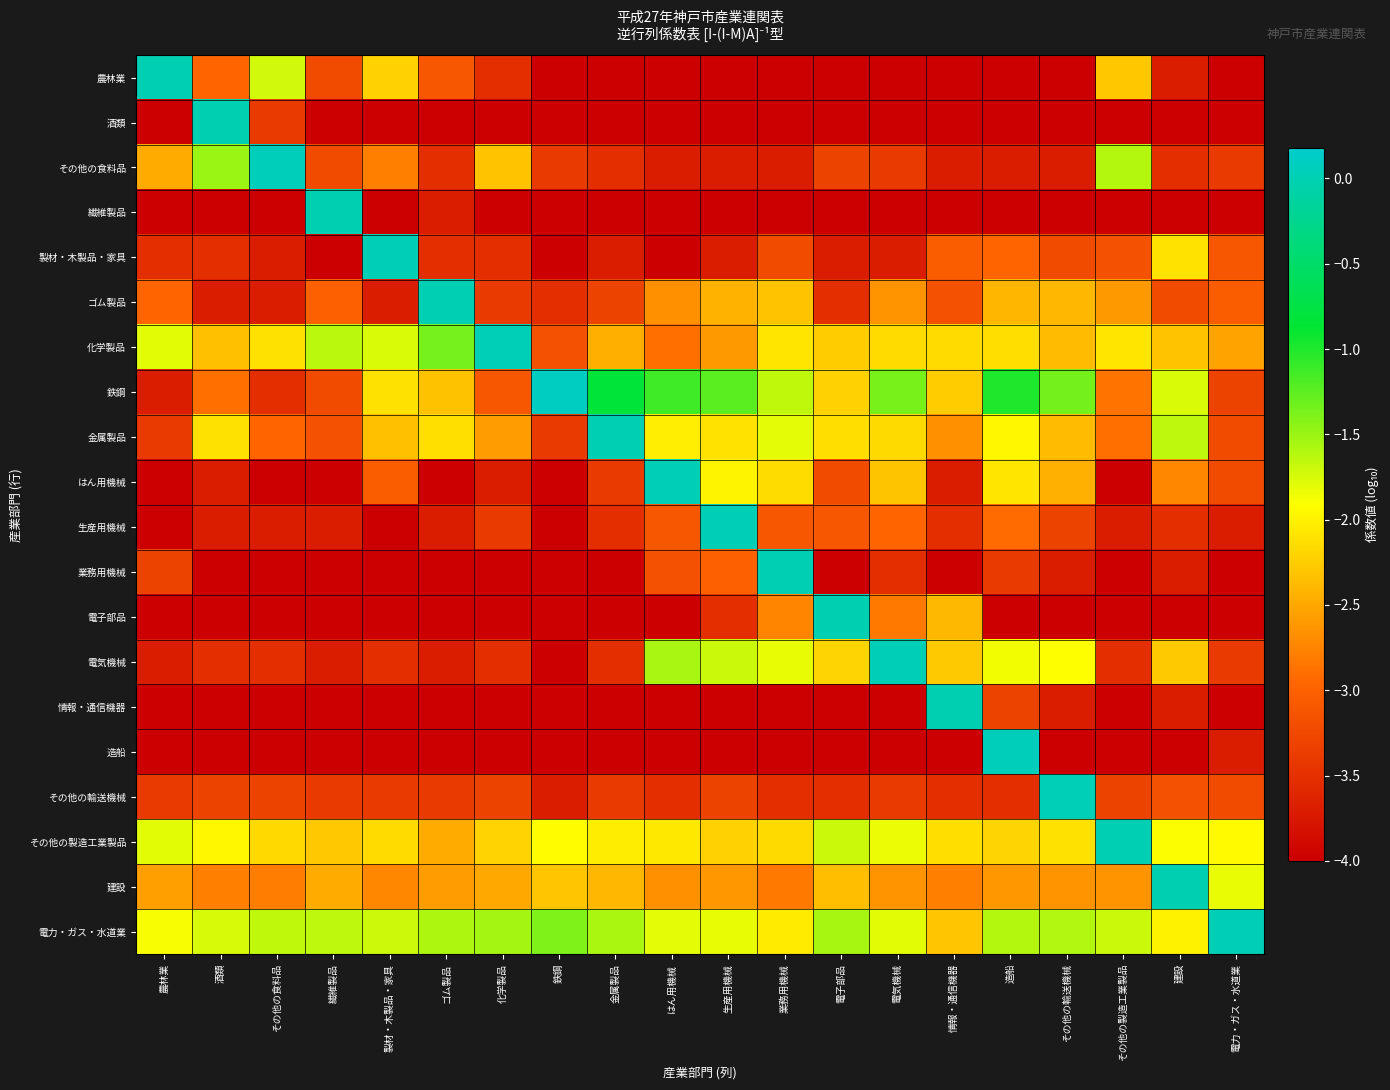

Which category has the lowest value across all series?

鉄鋼